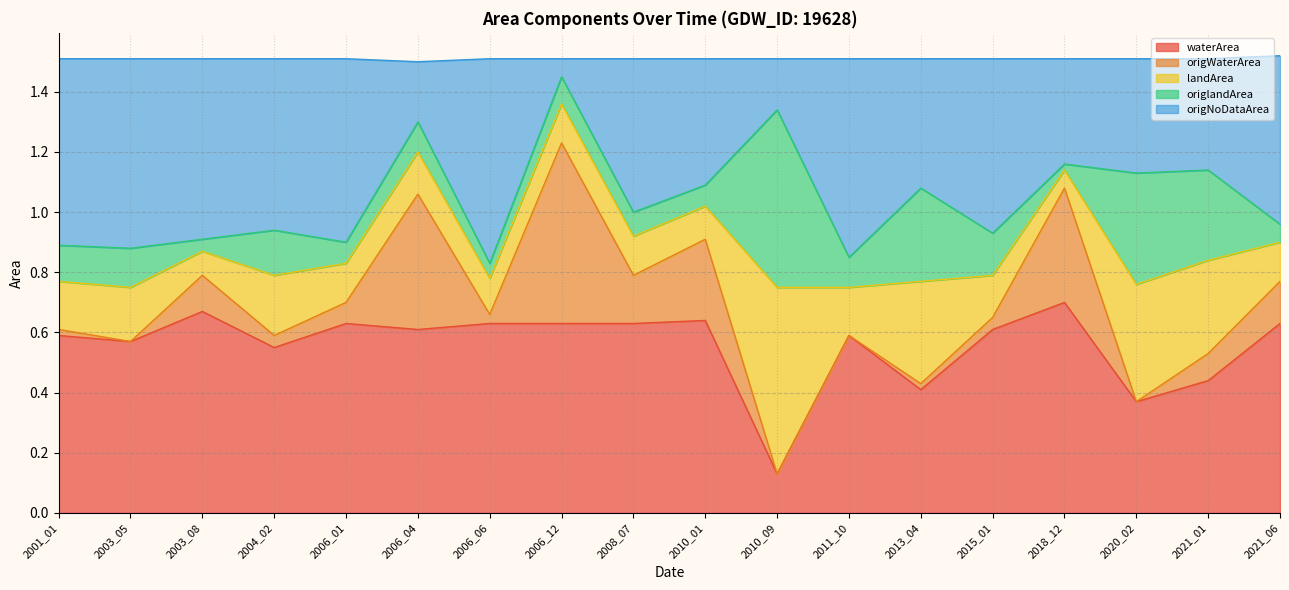

Is it true that origNoDataArea equals 0.3 at 2006_01?

False